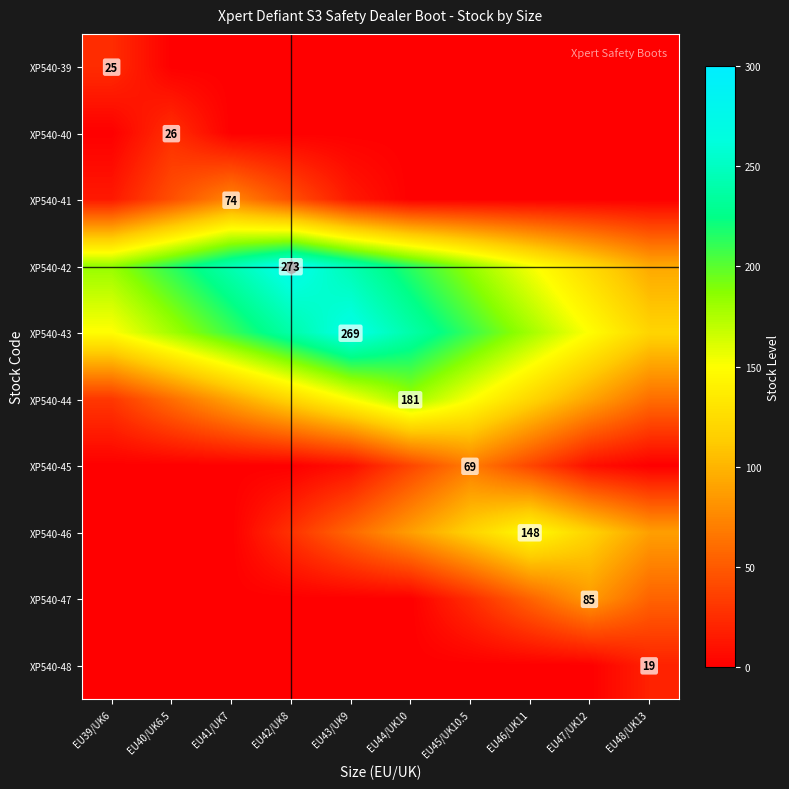

What is the total value across all series at EU47/UK12?

575